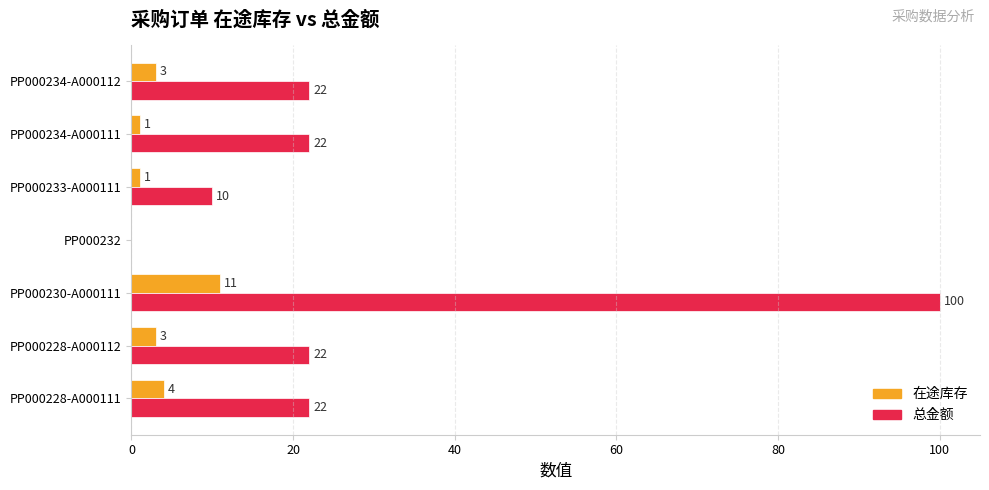

Which series changed the most between PP000232 and PP000234-A000111?

总金额